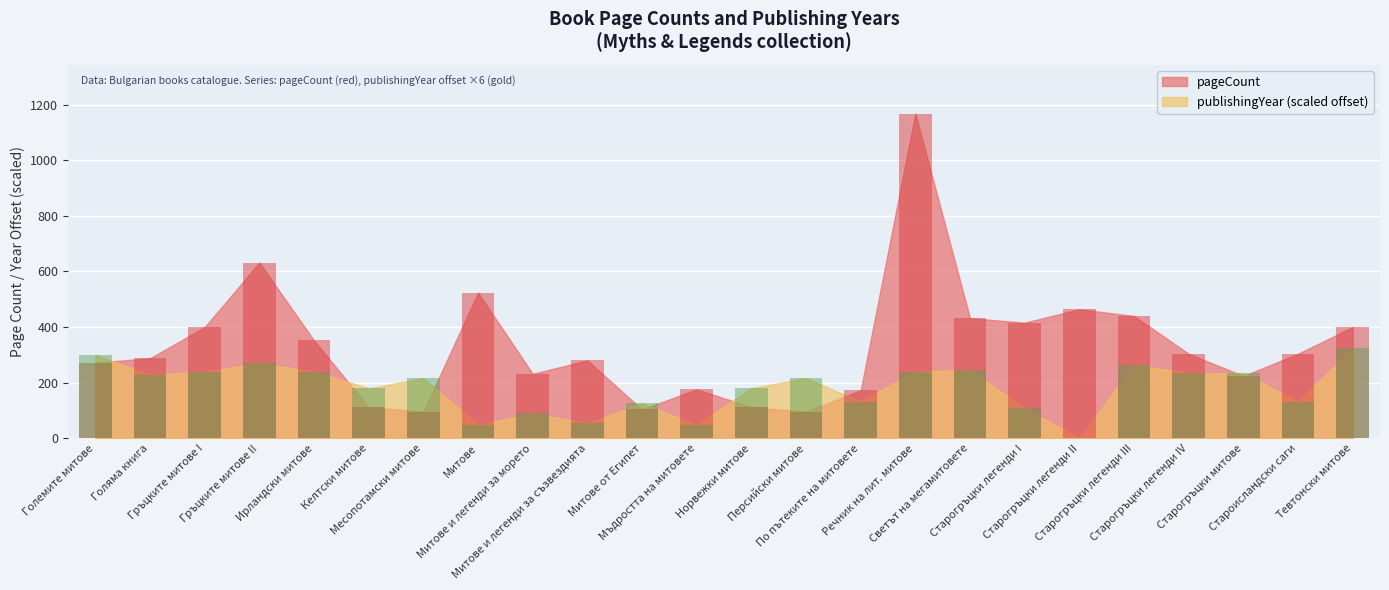

The publishingYear series shows 158 at Старогръцки легенди I. True or false?

False